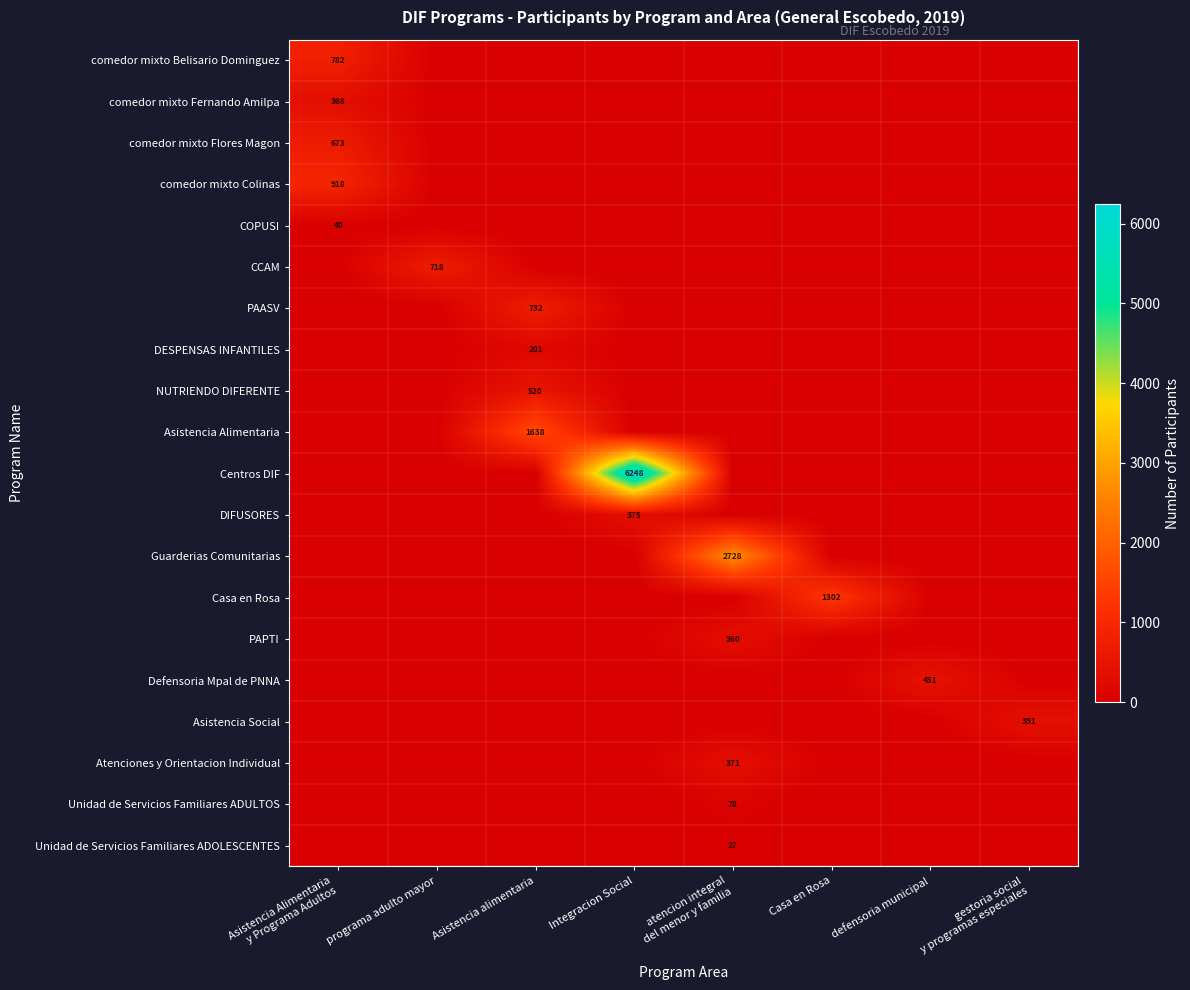

What is the highest value of the COPUSI series?

40